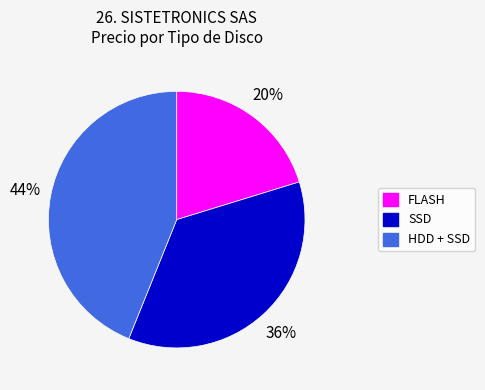

How many segments does this pie chart have?

3